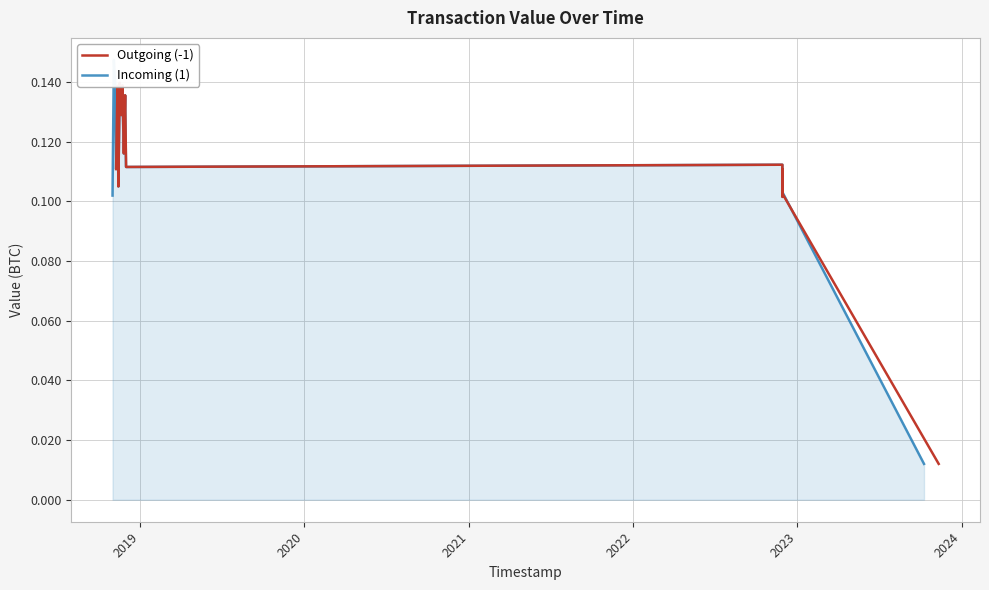

The value of Outgoing (-1) at 7 is 0.2. True or false?

False